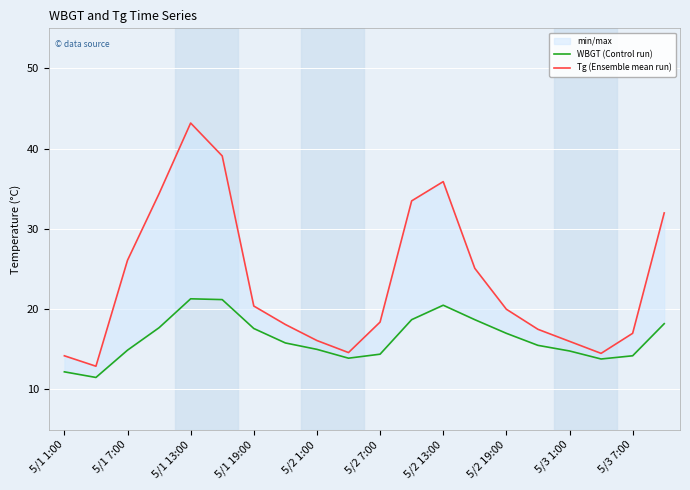

What is the average value of the WBGT (Control run) series?

16.3